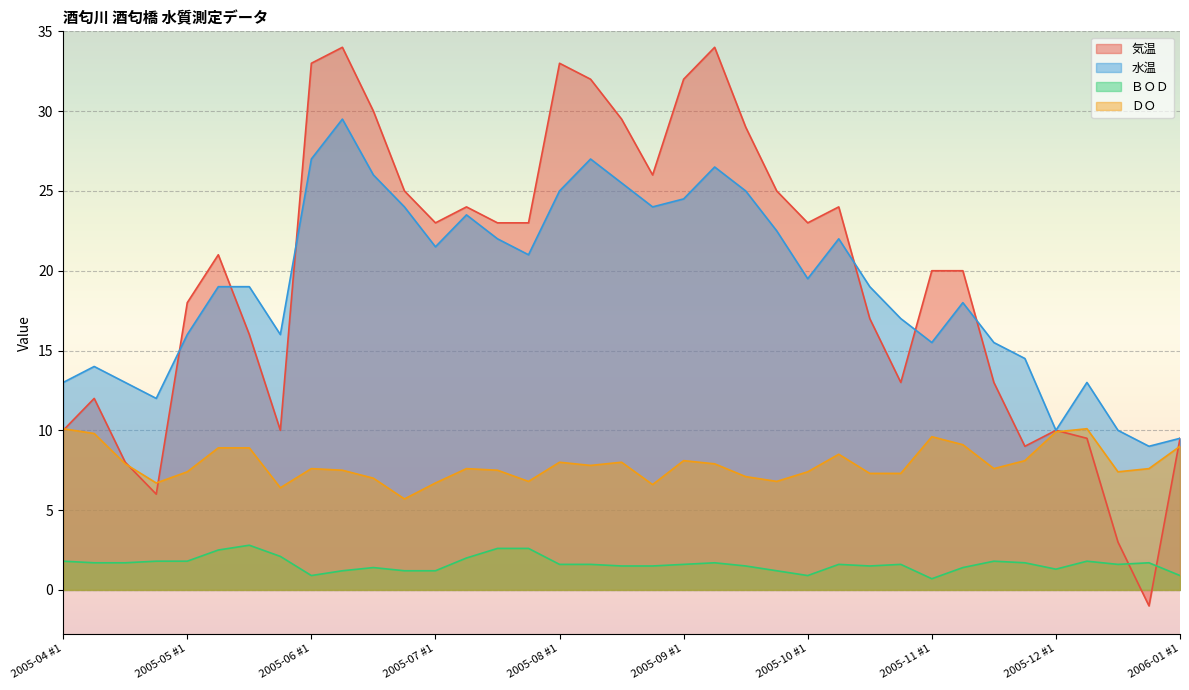

How many interior local peaks does the 水温 series have?

8